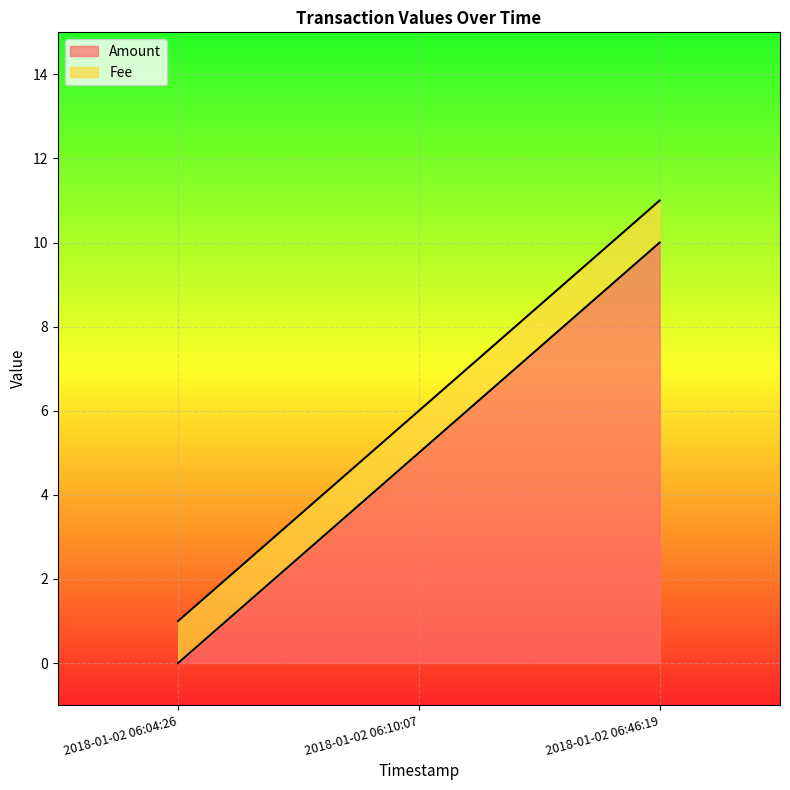

What is the greatest value displayed?

10